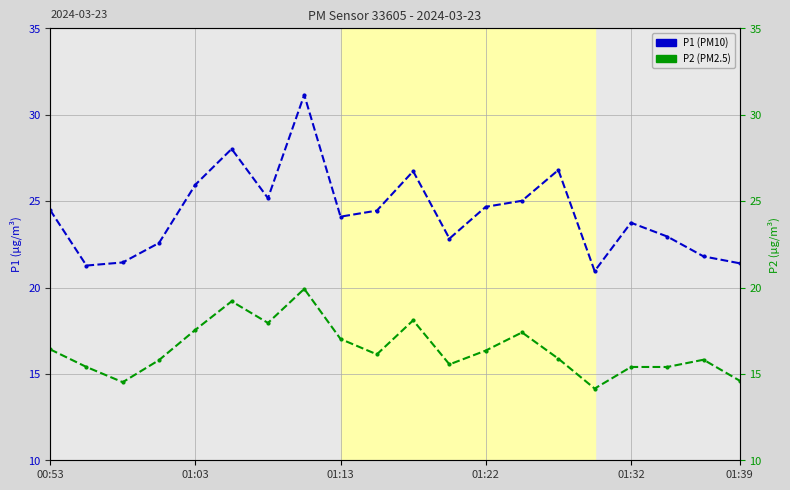

True or false: P2 and P1 cross at least once.

False